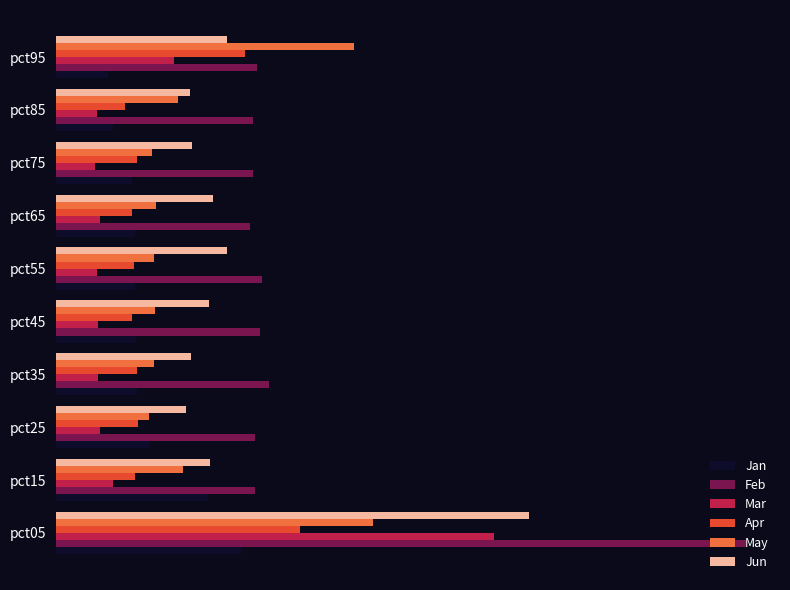

What are all the series names shown in the legend?

Jan, Feb, Mar, Apr, May, Jun